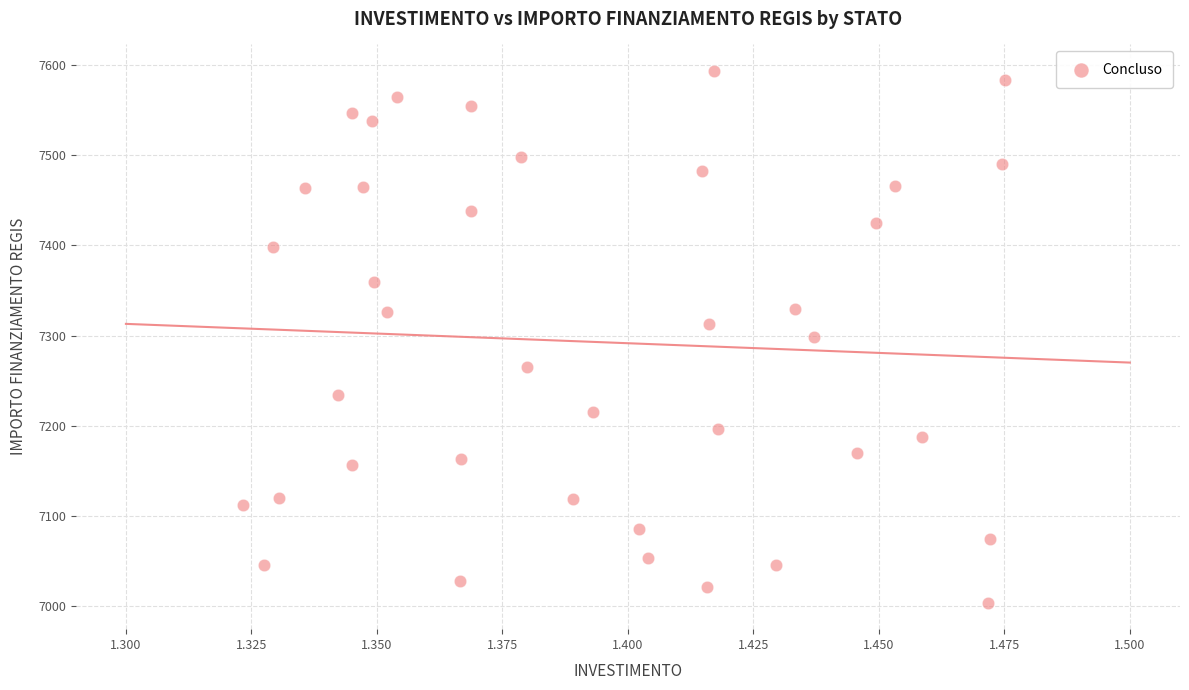

What is the range of Y values (max minus min)?

588.8